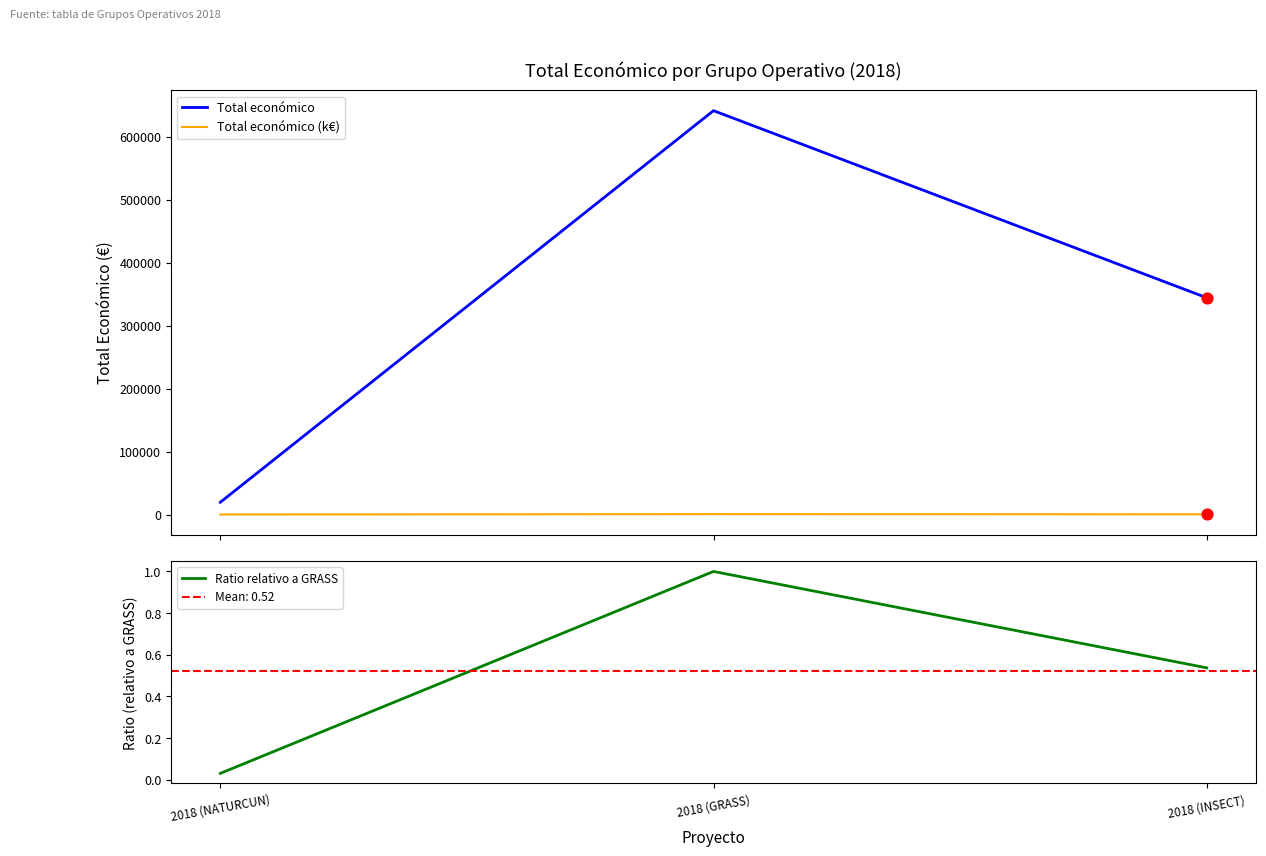

Is the value of Total económico (k€) at 2018 (INSECT) greater than the value of Ratio relativo a GRASS at 2018 (INSECT)?

Yes